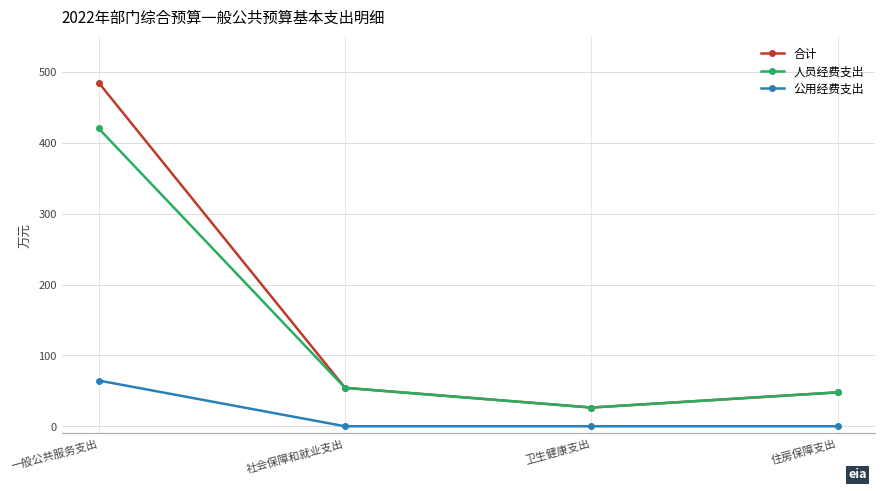

How many interior local valleys does the 人员经费支出 series have?

1